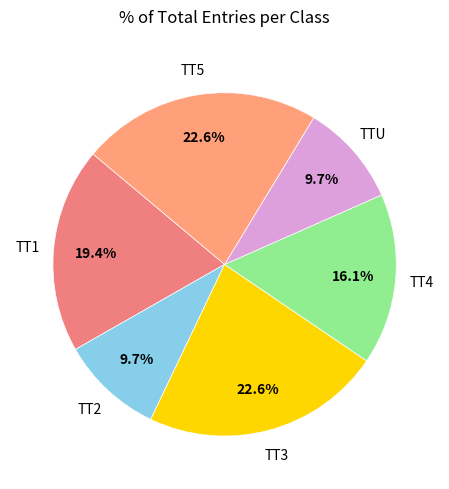

Rank the categories by value from highest to lowest.

TT5, TT3, TT1, TT4, TT2, TTU